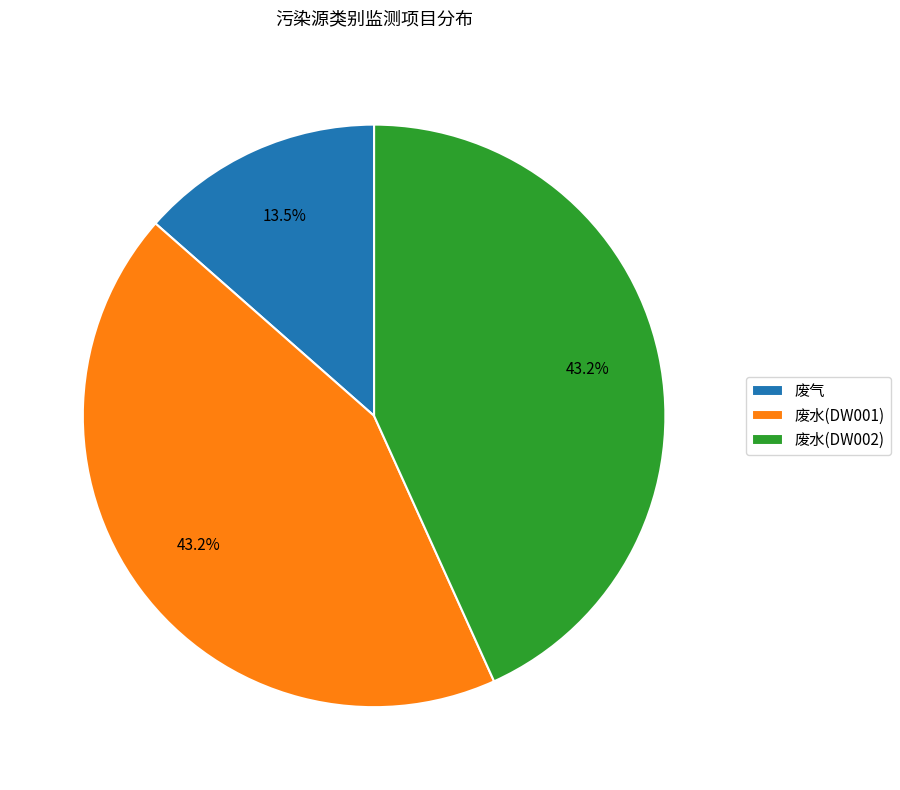

Is there any slice that represents more than half of the pie?

No